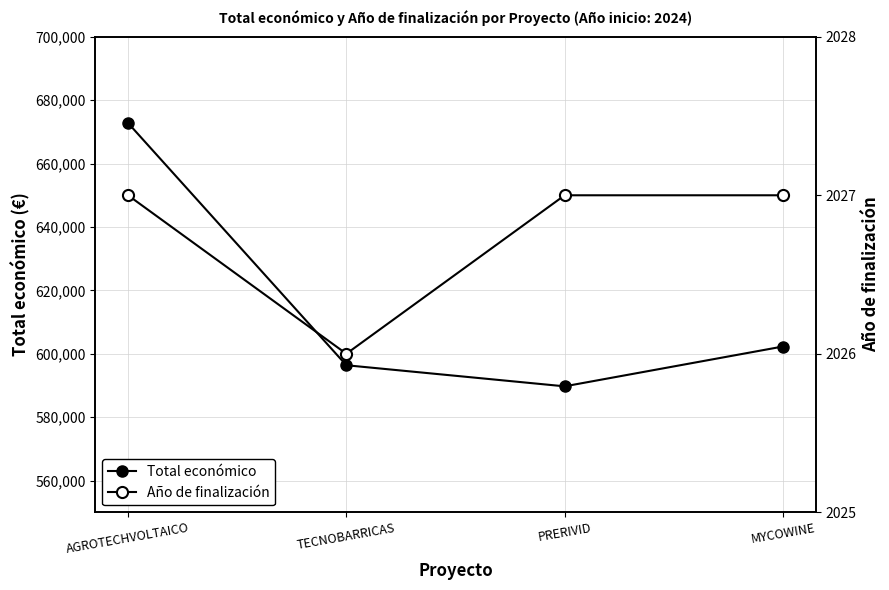

List the labels in order of Total económico value, largest first.

AGROTECHVOLTAICO, MYCOWINE, TECNOBARRICAS, PRERIVID